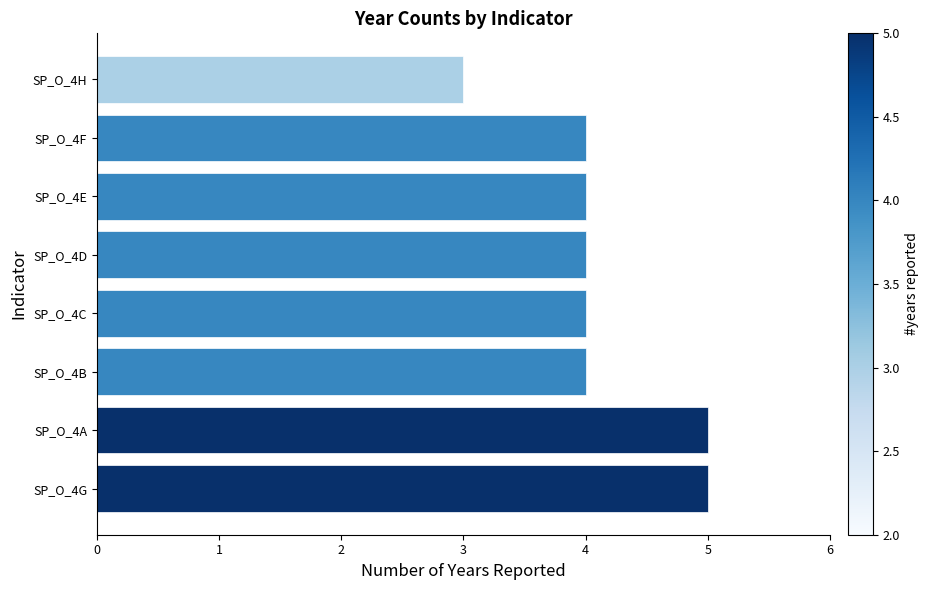

True or false: the data shows 7 at SP_O_4B.

False